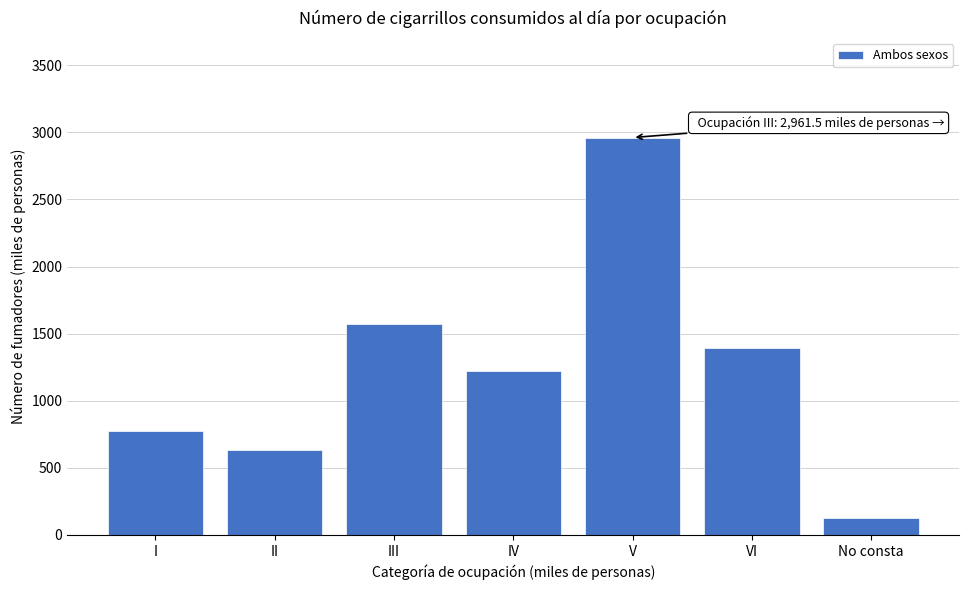

Reading left to right, transcribe all the data shown in this chart.

I=774.8	II=634.3	III=1575.5	IV=1224.9	V=2961.5	VI=1392.2	No consta=127.1